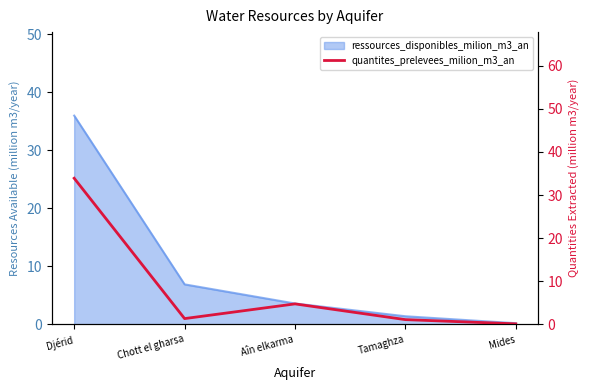

Reading left to right, extract all data points from this chart.

33.9	1.3	4.8	1.1	0.1